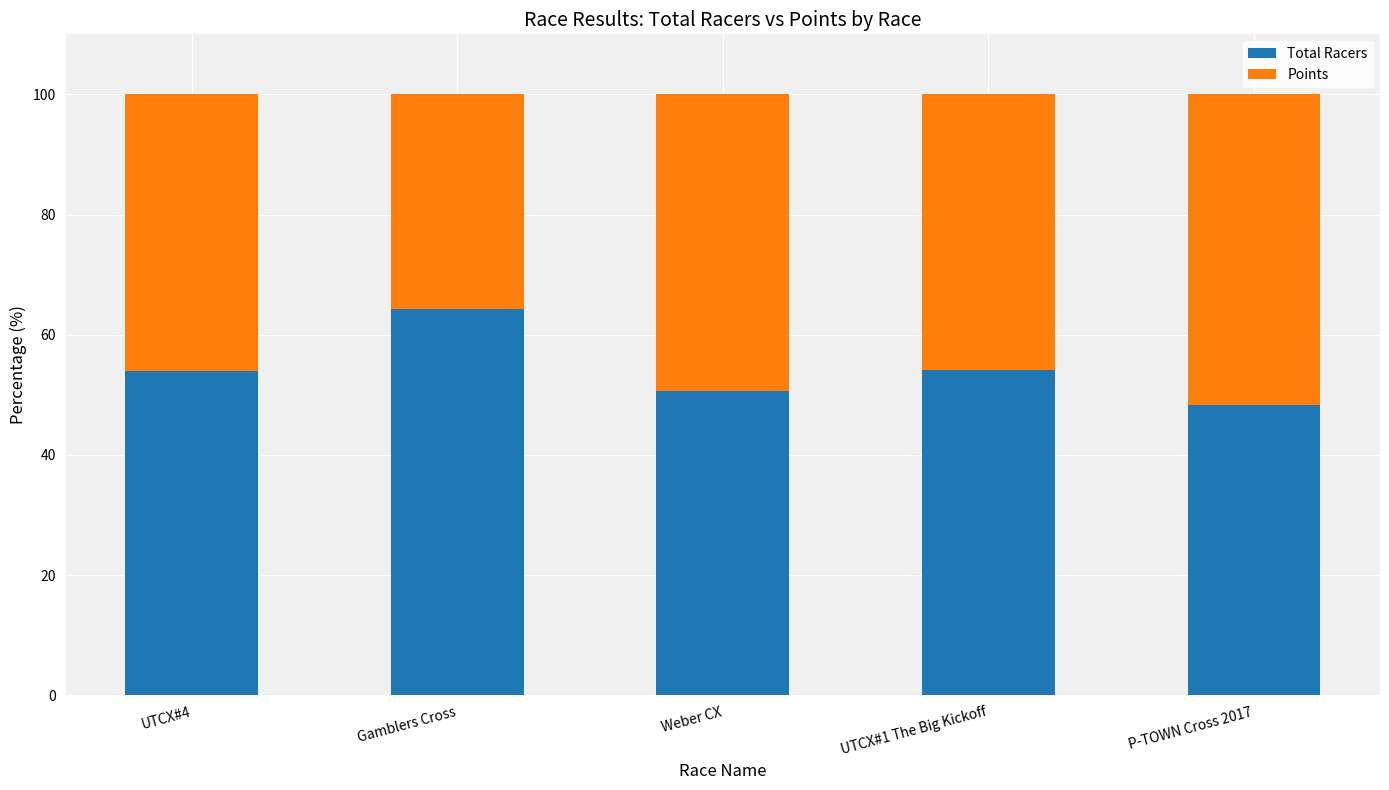

Which category has the highest value in the Total Racers series?

Gamblers Cross